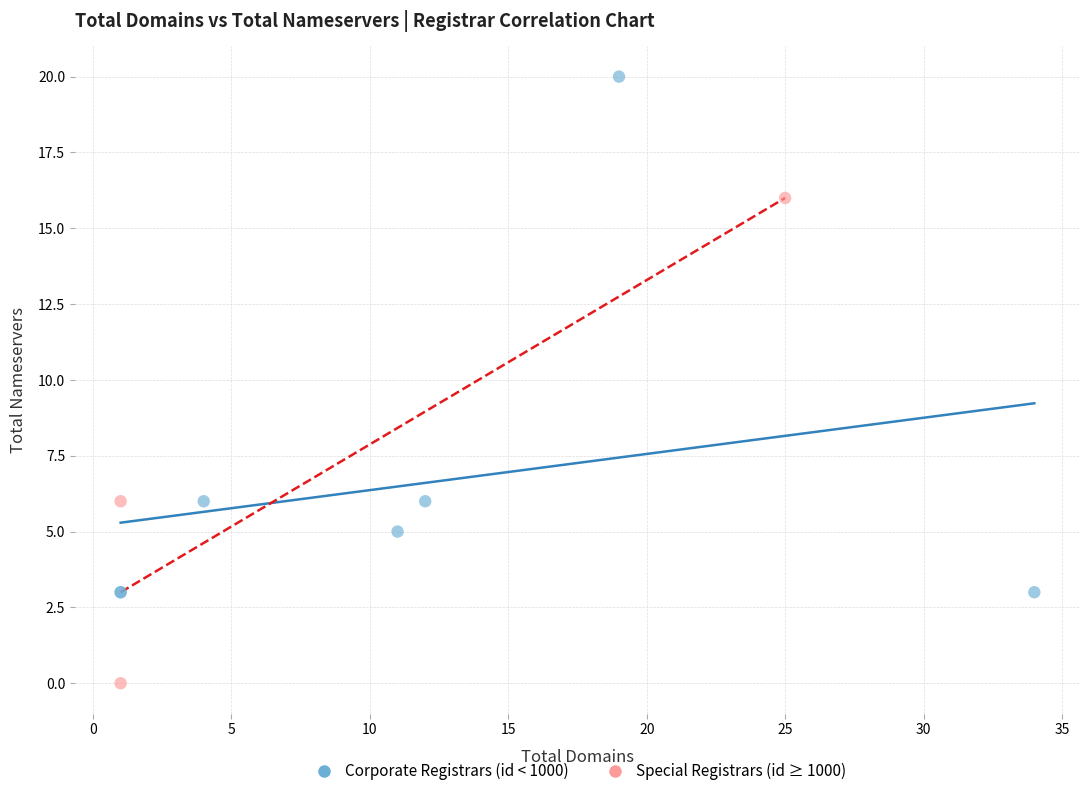

What are all the series names shown in the legend?

Corporate Registrars (id < 1000), Special Registrars (id ≥ 1000)